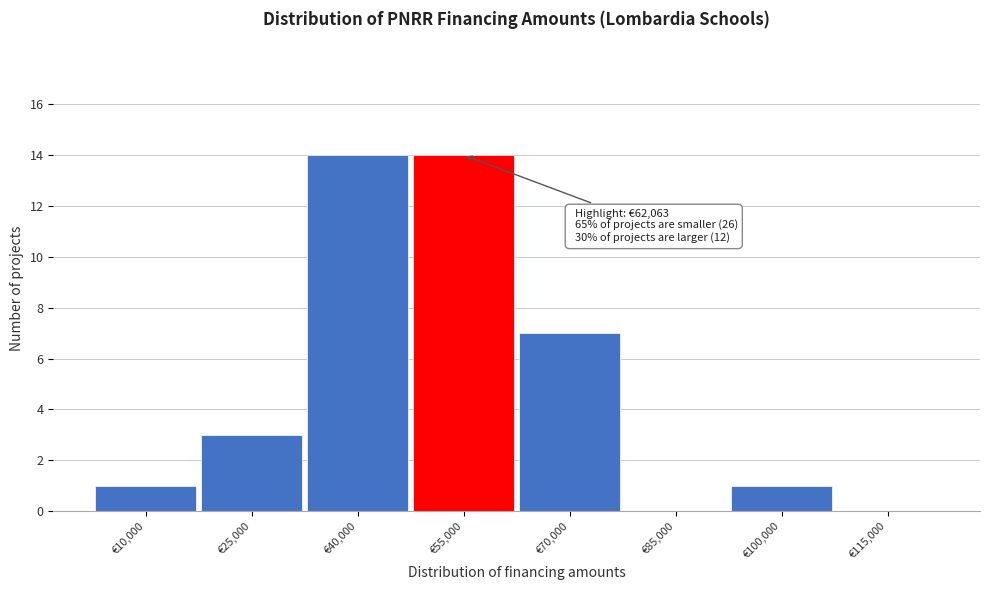

Reading left to right, extract all data points from this chart.

€10,000=1	€25,000=3	€40,000=14	€55,000=14	€70,000=7	€85,000=0	€100,000=1	€115,000=0